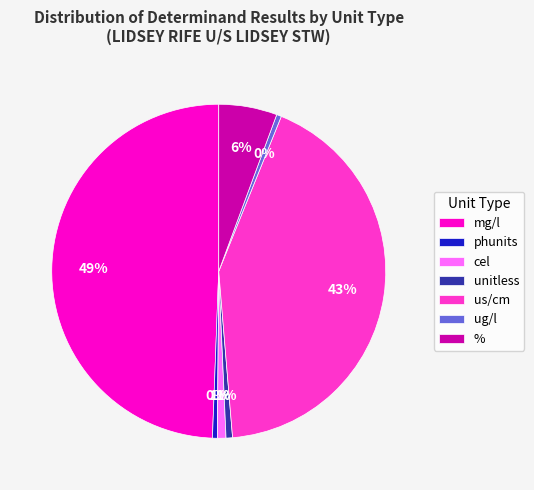

What is the largest slice in the pie chart?

mg/l